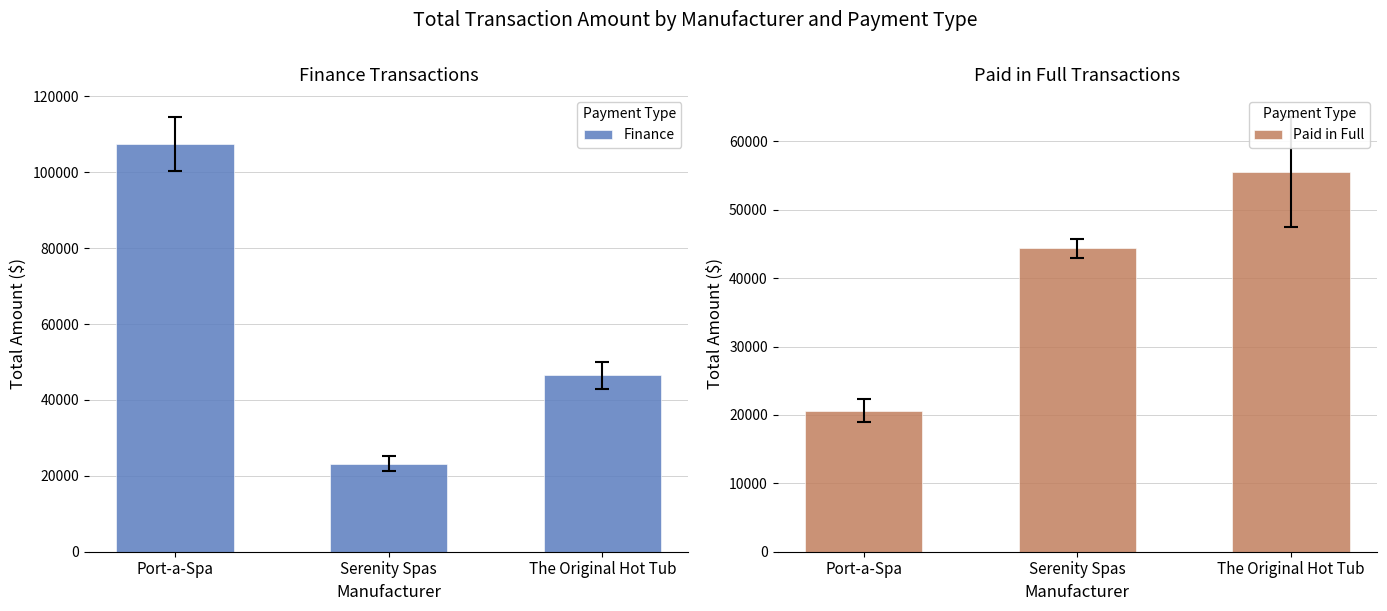

Where is Paid in Full nearest to the value 38092?

Serenity Spas